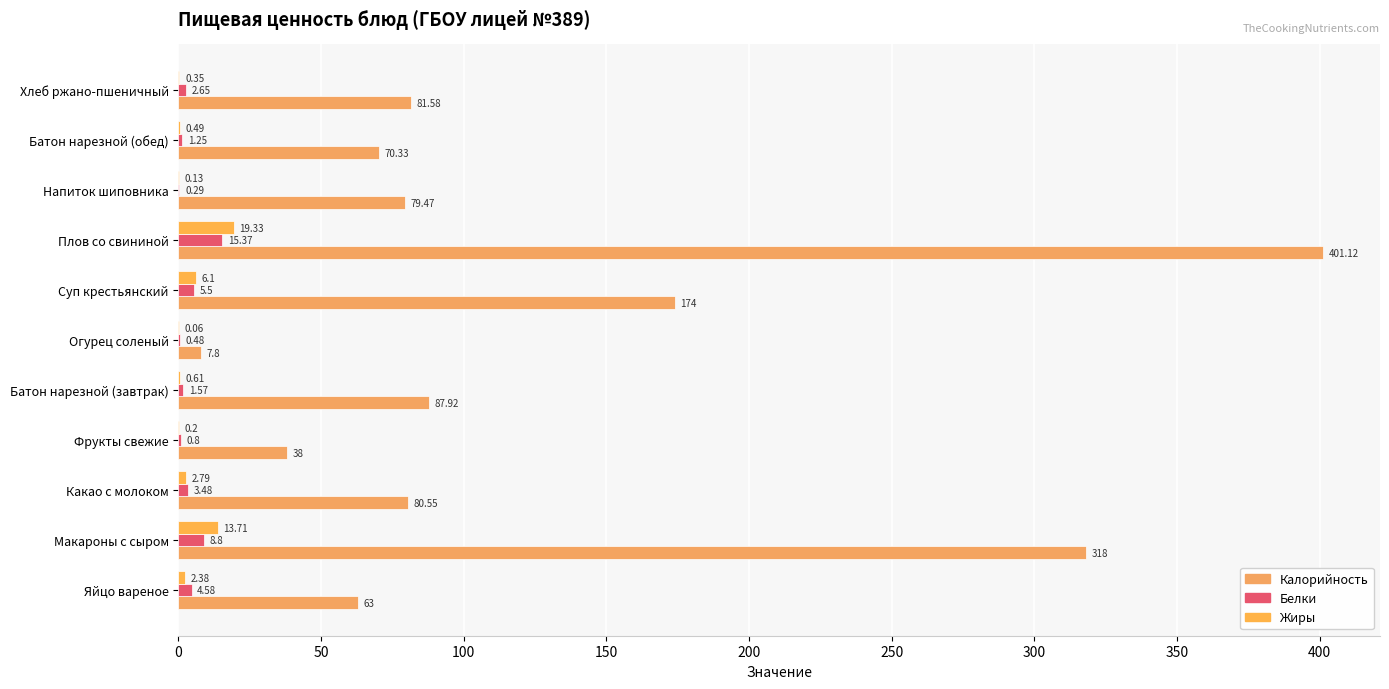

Which series has the largest range (max minus min)?

Калорийность